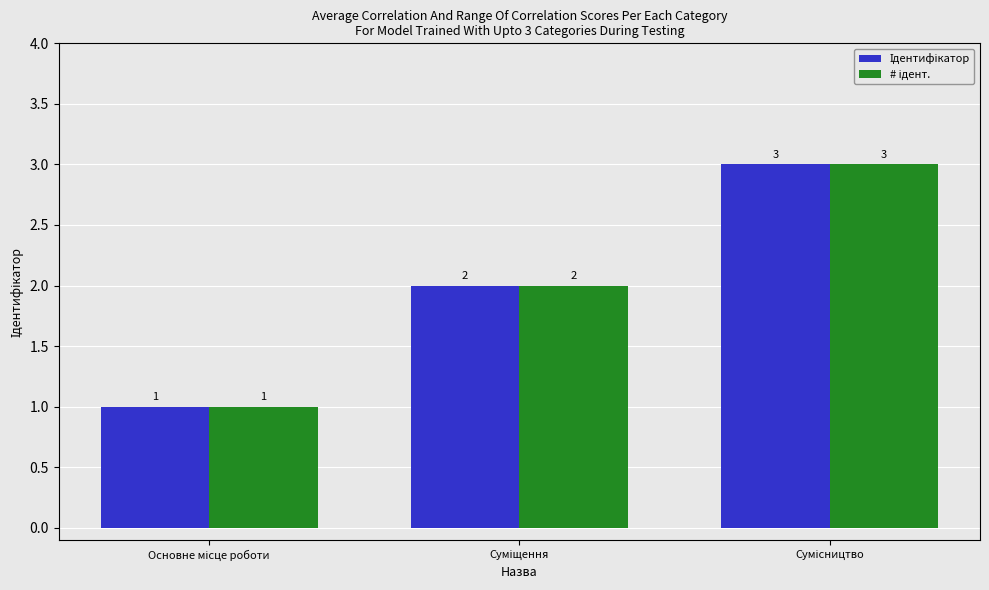

Are the bars grouped side by side (vs. stacked)?

Yes